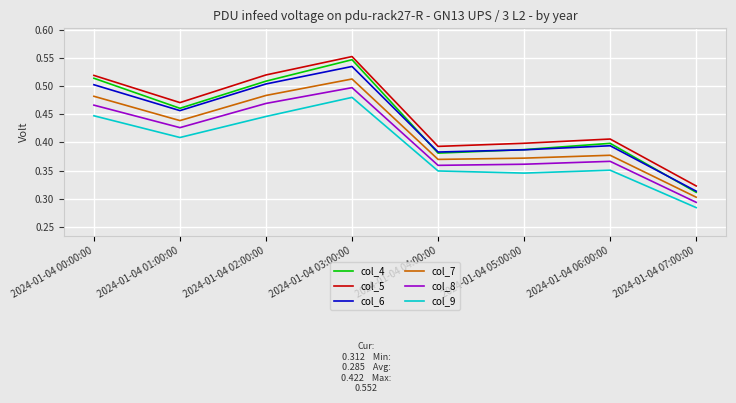

At how many categories does at least one series exceed 0?

8